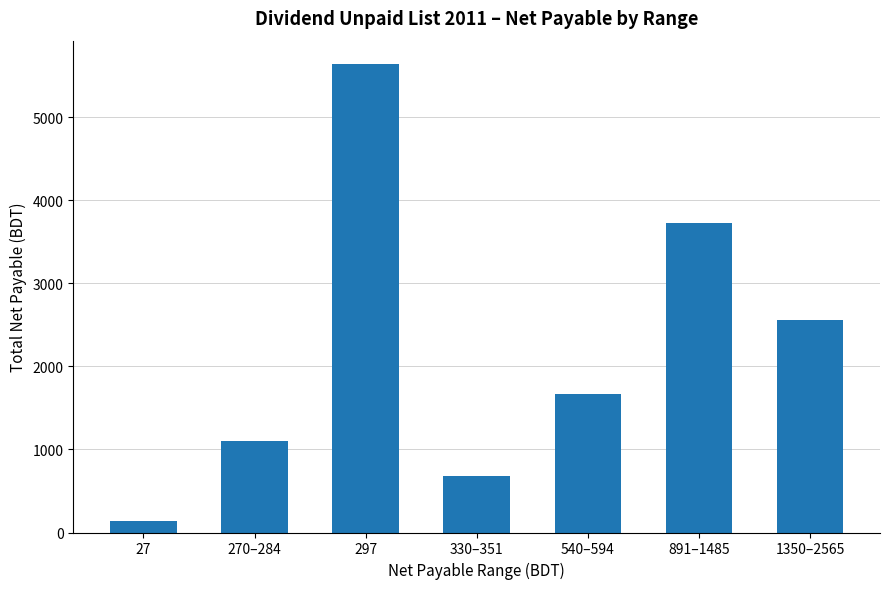

How many categories are shown in the chart?

7